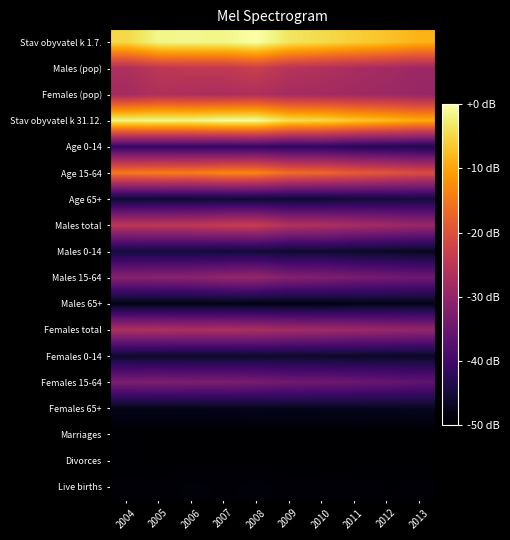

Reading left to right, list all the values displayed in this chart.

Stav obyvatel k 1.7.: 2004=0.9	2005=1.0	2006=1.0	2007=1.0	2008=1.0	2009=0.9	2010=0.9	2011=0.9	2012=0.9	2013=0.8
Males (pop): 2004=0.5	2005=0.5	2006=0.5	2007=0.5	2008=0.5	2009=0.5	2010=0.5	2011=0.5	2012=0.4	2013=0.4
Females (pop): 2004=0.4	2005=0.5	2006=0.5	2007=0.5	2008=0.5	2009=0.4	2010=0.4	2011=0.4	2012=0.4	2013=0.4
Stav obyvatel k 31.12.: 2004=1.0	2005=1.0	2006=1.0	2007=1.0	2008=1.0	2009=0.9	2010=0.9	2011=0.9	2012=0.8	2013=0.8
Age 0-14: 2004=0.2	2005=0.2	2006=0.2	2007=0.2	2008=0.2	2009=0.2	2010=0.2	2011=0.1	2012=0.1	2013=0.1
Age 15-64: 2004=0.7	2005=0.7	2006=0.7	2007=0.7	2008=0.7	2009=0.7	2010=0.7	2011=0.6	2012=0.6	2013=0.6
Age 65+: 2004=0.1	2005=0.1	2006=0.1	2007=0.1	2008=0.1	2009=0.1	2010=0.1	2011=0.1	2012=0.1	2013=0.1
Males total: 2004=0.5	2005=0.5	2006=0.5	2007=0.5	2008=0.5	2009=0.5	2010=0.5	2011=0.4	2012=0.4	2013=0.4
Males 0-14: 2004=0.1	2005=0.1	2006=0.1	2007=0.1	2008=0.1	2009=0.1	2010=0.1	2011=0.1	2012=0.1	2013=0.1
Males 15-64: 2004=0.4	2005=0.4	2006=0.4	2007=0.4	2008=0.4	2009=0.4	2010=0.4	2011=0.3	2012=0.3	2013=0.3
Males 65+: 2004=0.0	2005=0.0	2006=0.0	2007=0.0	2008=0.0	2009=0.0	2010=0.0	2011=0.0	2012=0.0	2013=0.0
Females total: 2004=0.5	2005=0.5	2006=0.5	2007=0.5	2008=0.5	2009=0.4	2010=0.4	2011=0.4	2012=0.4	2013=0.4
Females 0-14: 2004=0.1	2005=0.1	2006=0.1	2007=0.1	2008=0.1	2009=0.1	2010=0.1	2011=0.1	2012=0.1	2013=0.1
Females 15-64: 2004=0.3	2005=0.3	2006=0.3	2007=0.3	2008=0.3	2009=0.3	2010=0.3	2011=0.3	2012=0.3	2013=0.3
Females 65+: 2004=0.0	2005=0.0	2006=0.0	2007=0.0	2008=0.0	2009=0.0	2010=0.0	2011=0.1	2012=0.1	2013=0.1
Marriages: 2004=0.0	2005=0.0	2006=0.0	2007=0.0	2008=0.0	2009=0.0	2010=0.0	2011=0.0	2012=0.0	2013=0.0
Divorces: 2004=0.0	2005=0.0	2006=0.0	2007=0.0	2008=0.0	2009=0.0	2010=0.0	2011=0.0	2012=0.0	2013=0.0
Live births: 2004=0.0	2005=0.0	2006=0.0	2007=0.0	2008=0.0	2009=0.0	2010=0.0	2011=0.0	2012=0.0	2013=0.0